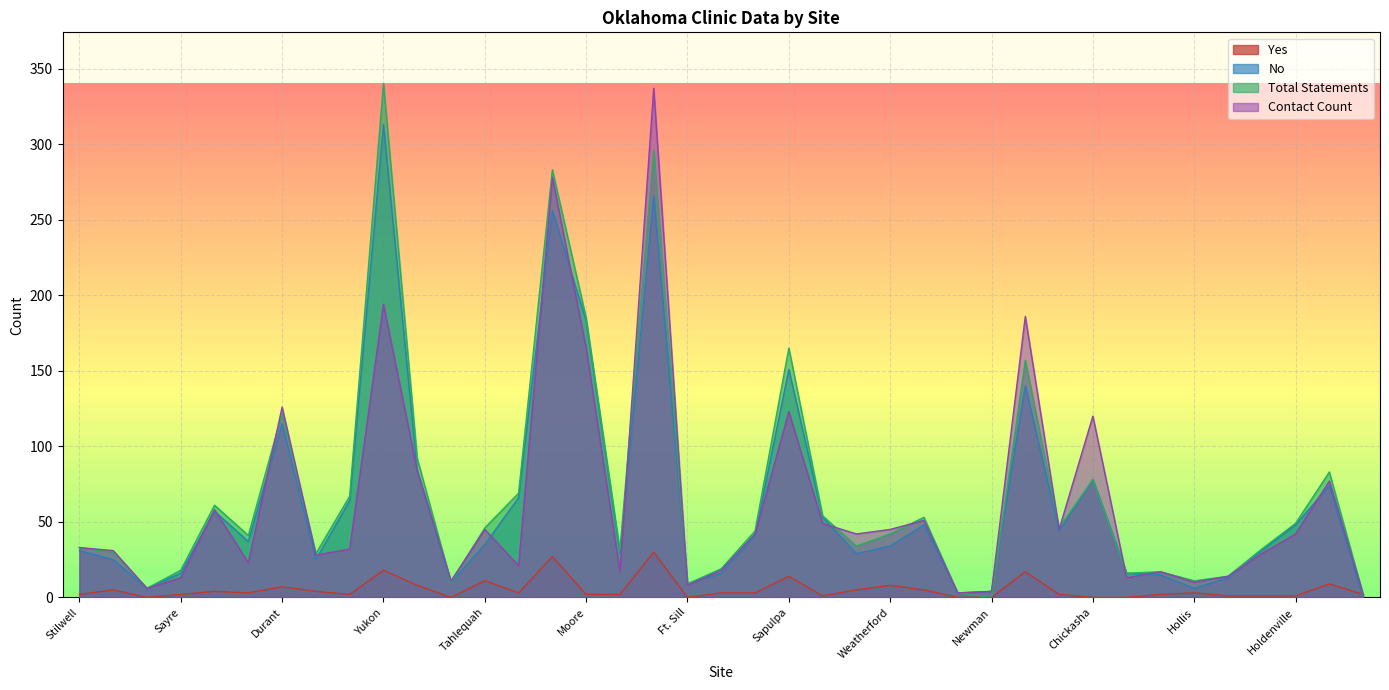

What is the difference between the maximum and minimum values in the Yes series?

30